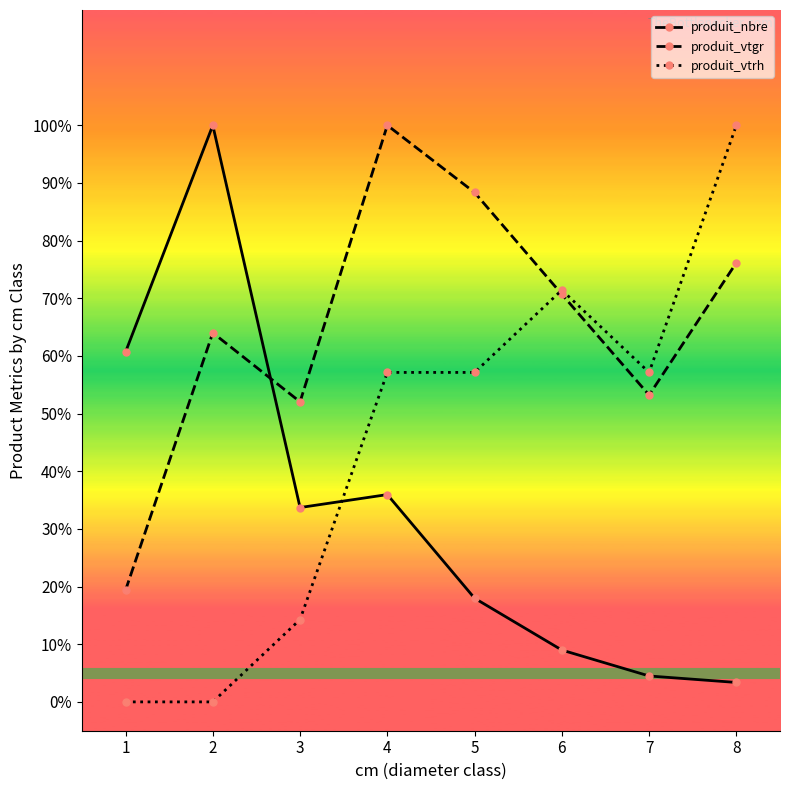

Reading left to right, transcribe all the data shown in this chart.

produit_nbre: 1=60.7	2=100.0	3=33.7	4=36.0	5=18.0	6=9.0	7=4.5	8=3.4
produit_vtgr: 1=19.4	2=64.0	3=52.0	4=100.0	5=88.4	6=70.7	7=53.2	8=76.2
produit_vtrh: 1=0.0	2=0.0	3=14.3	4=57.1	5=57.1	6=71.4	7=57.1	8=100.0